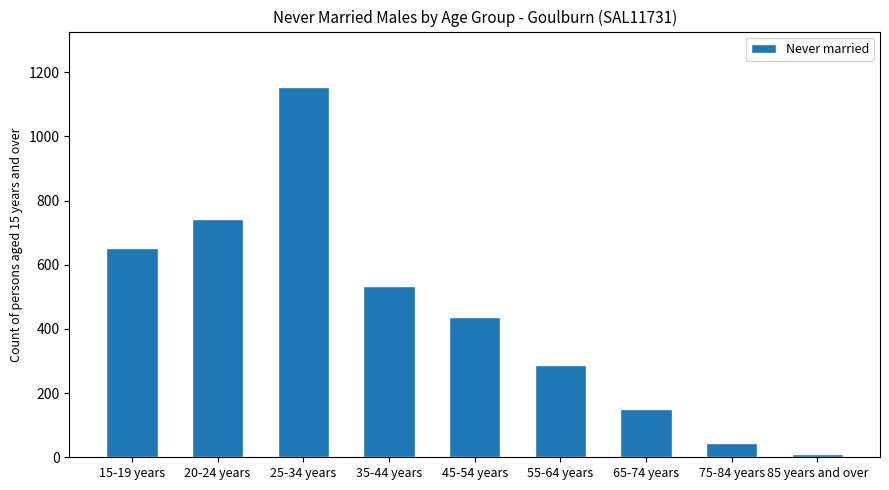

What is the value of the 9th bar from the left?

10